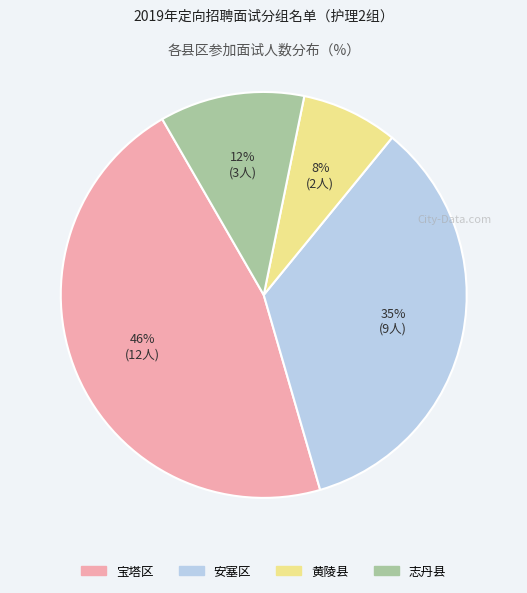

Does 志丹县 represent more than half of the total?

No